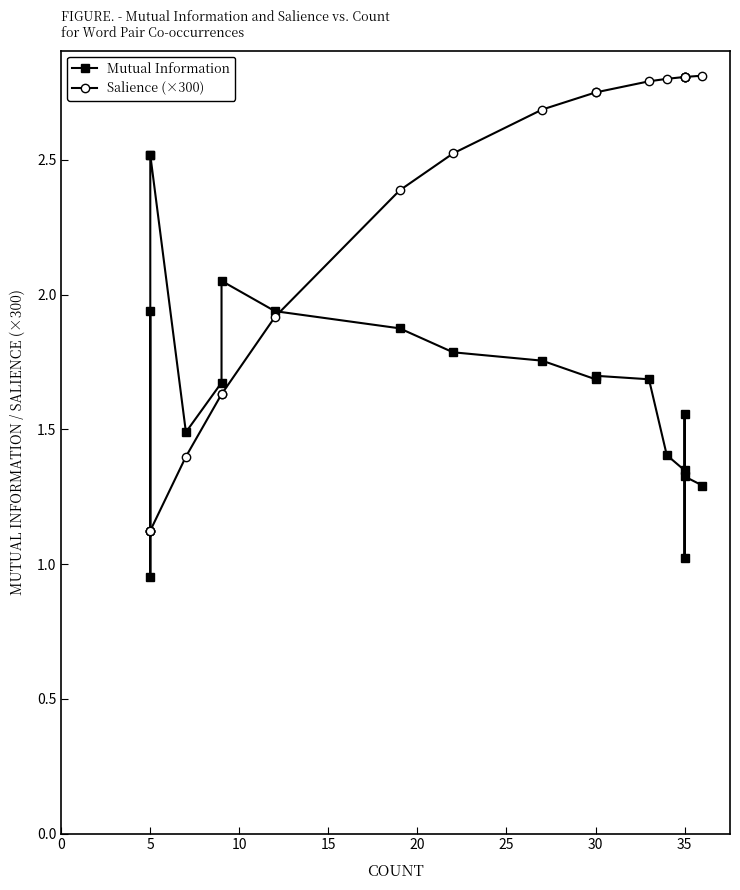

What is the total value across all series at 35?

4.2